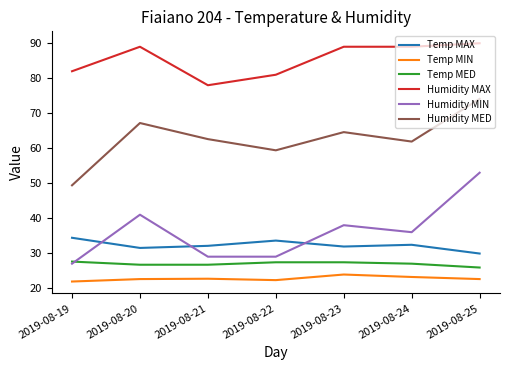

What is the lowest value of the Humidity MIN series?

27.0